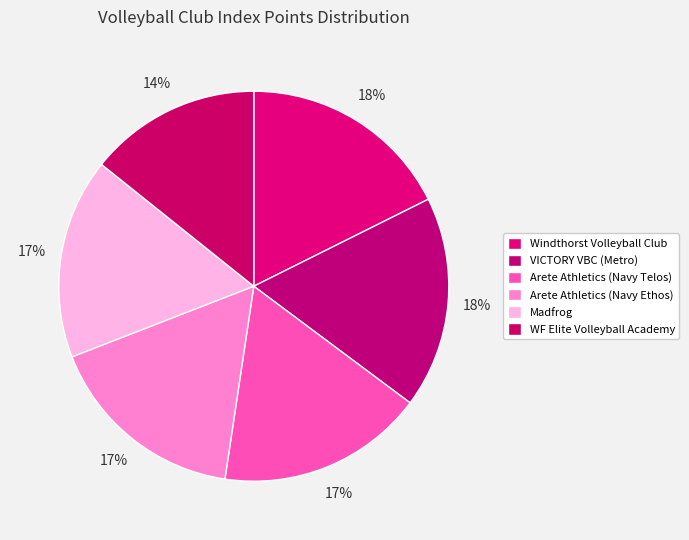

Is the sum of Arete Athletics (Navy Telos) and VICTORY VBC (Metro) greater than half?

No